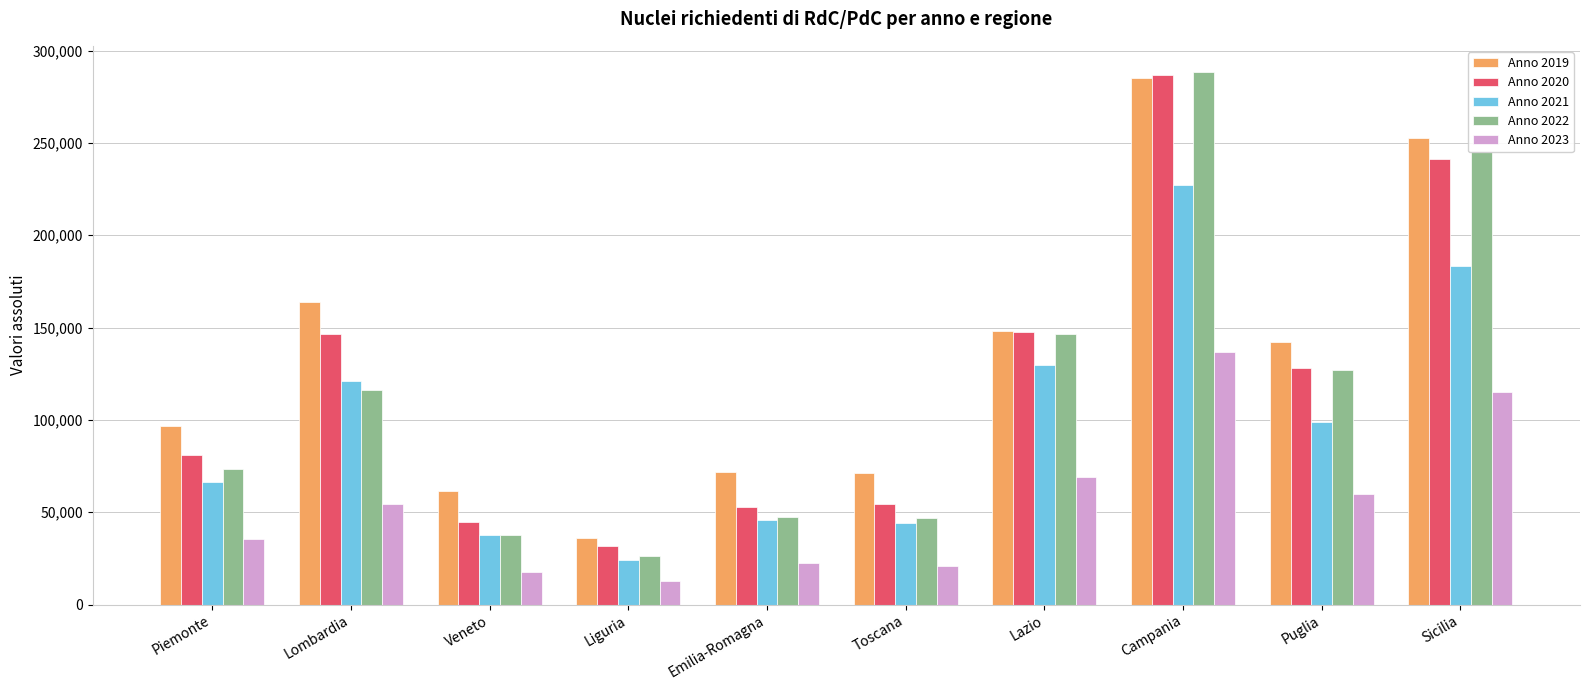

What is the label of the 8th bar from the left?

Campania